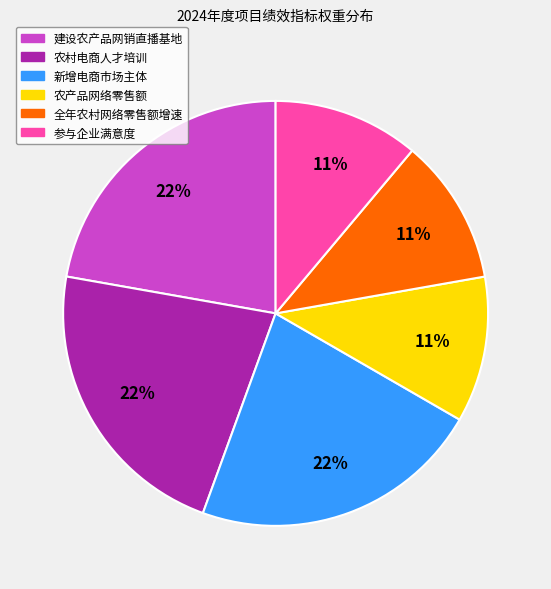

The 农村电商人才培训 slice represents 10% of the pie. True or false?

False